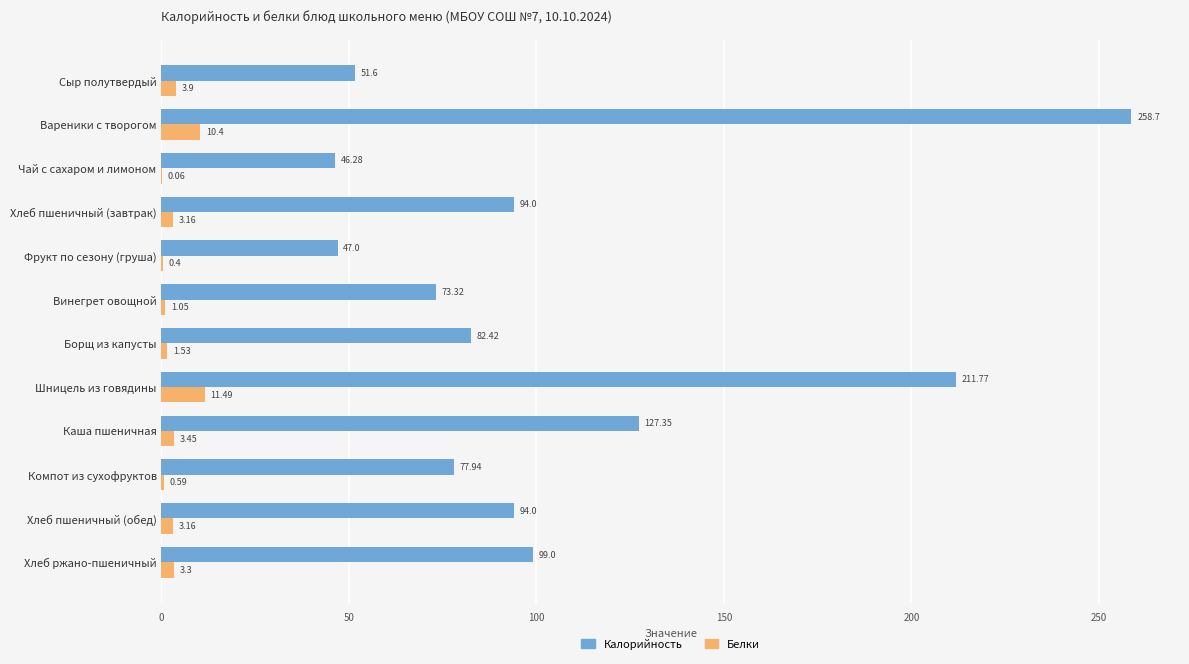

Which category has the highest value in the Калорийность series?

Вареники с творогом